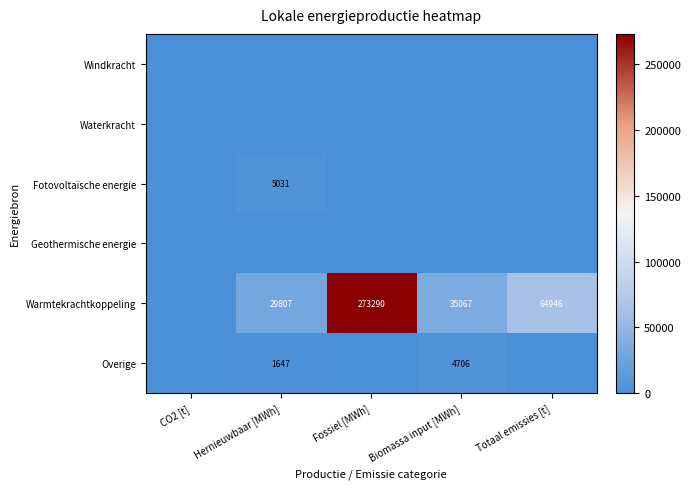

Is it true that Overige equals 2600 at Hernieuwbaar [MWh]?

False